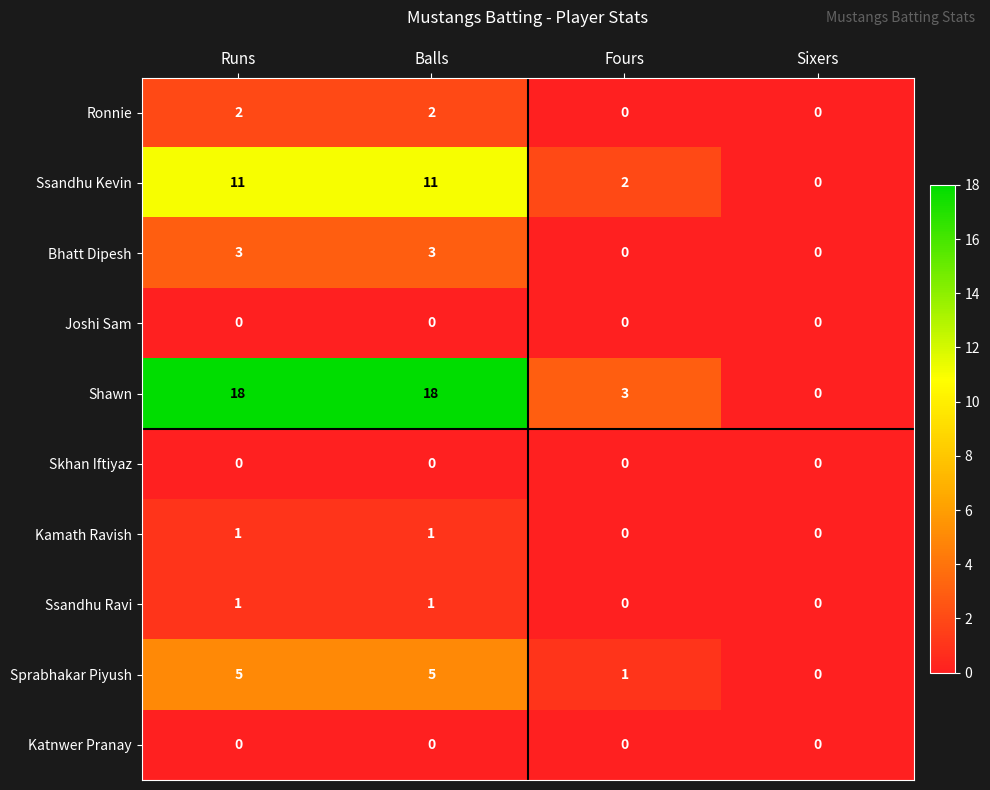

Between Runs and Fours, which series saw the biggest shift?

Shawn